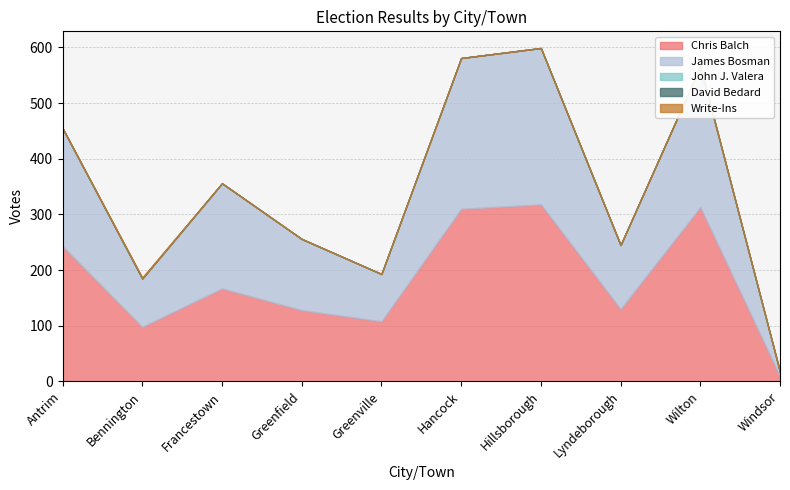

List the series in order of their peak value, lowest first.

David Bedard, John J. Valera, Write-Ins, James Bosman, Chris Balch